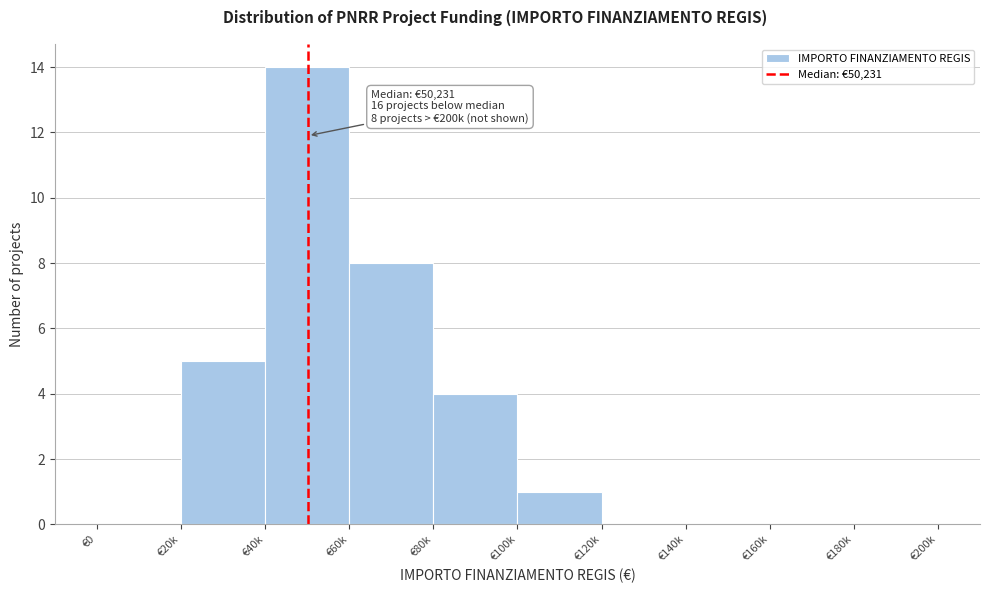

Reading right to left, transcribe all the data shown in this chart.

€180k=0	€160k=0	€140k=0	€120k=0	€100k=1	€80k=4	€60k=8	€40k=14	€20k=5	€0=0